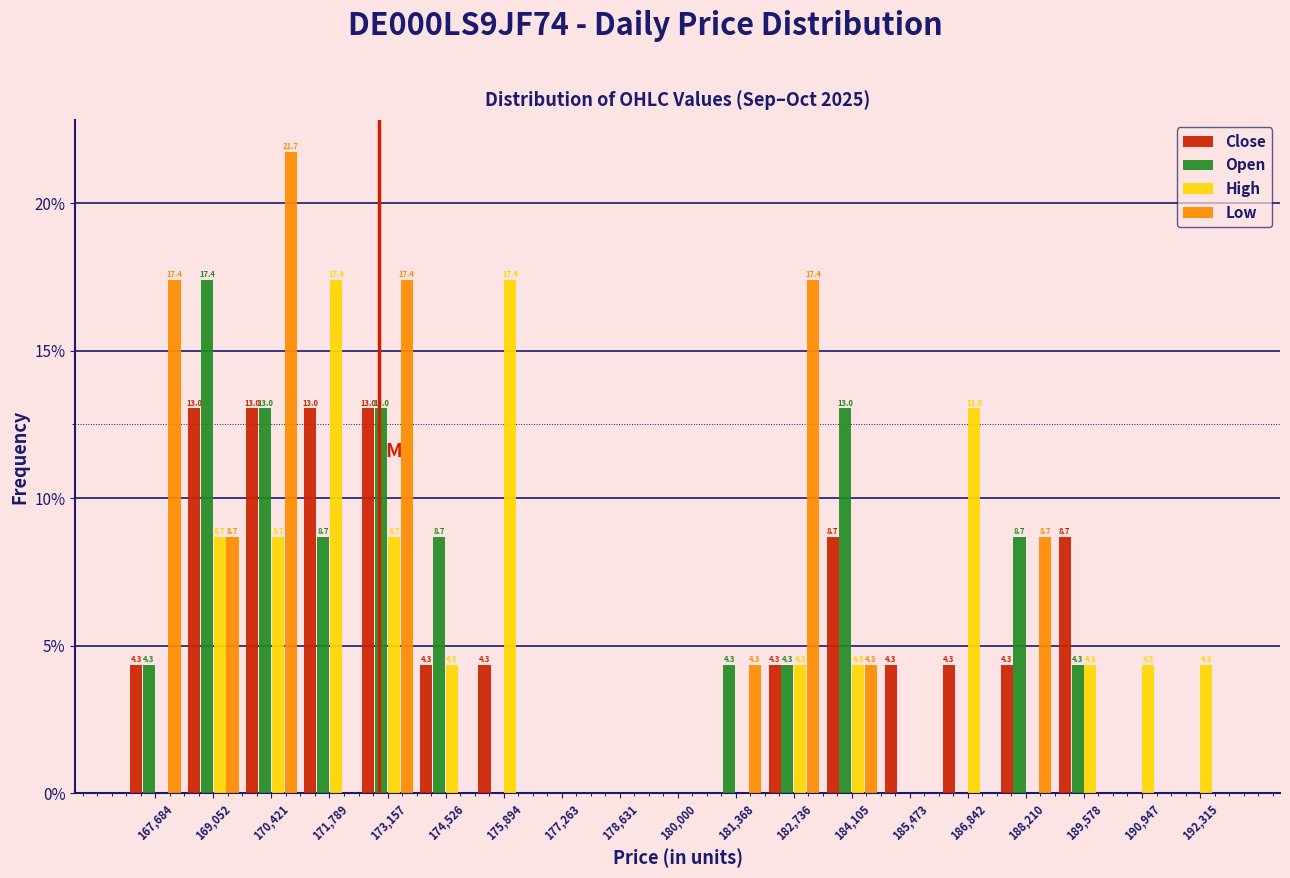

In the Open series, which range on the x-axis has the tallest bar?

168400 to 169800